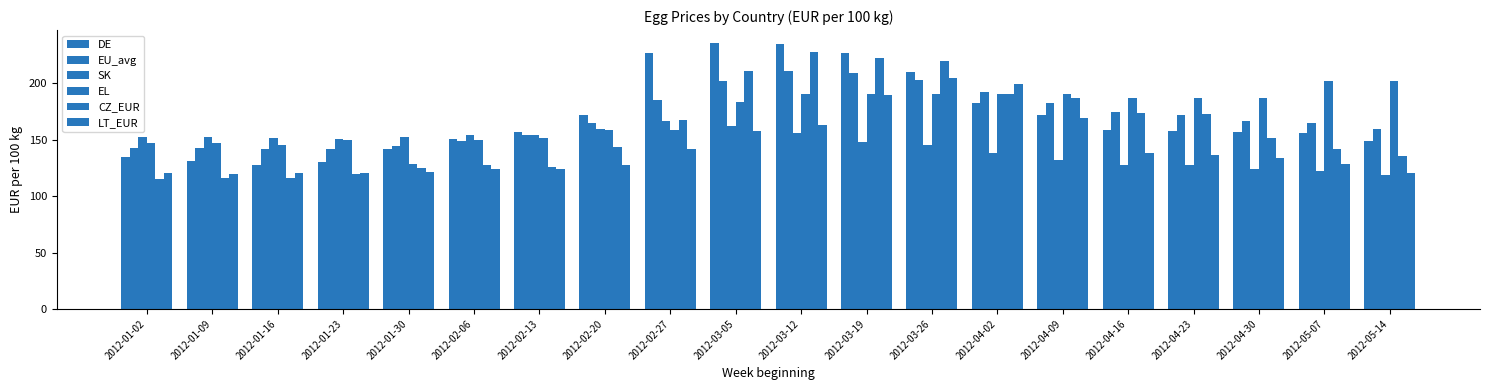

What is the sum of all CZ_EUR values?

3192.3